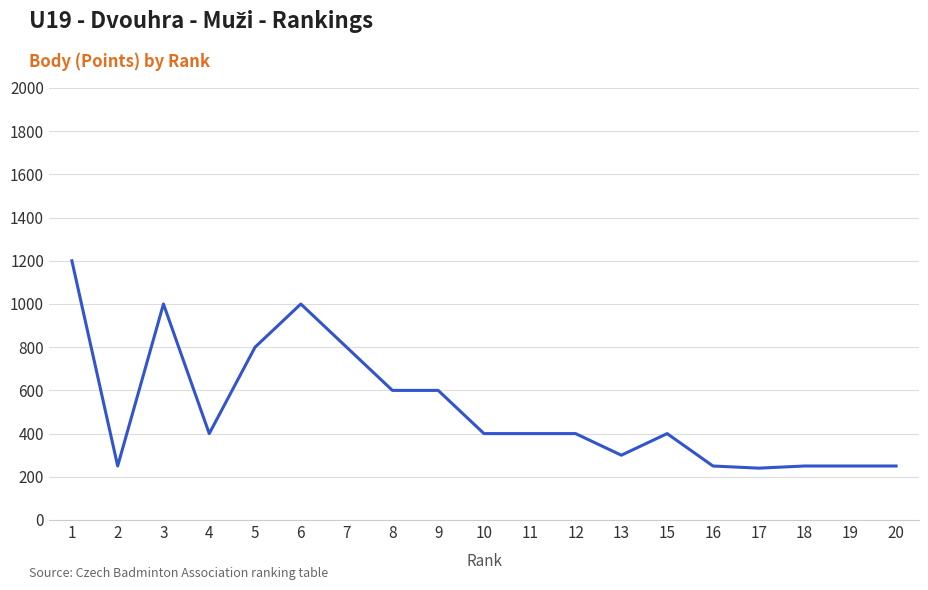

How many lines are shown in the chart?

1